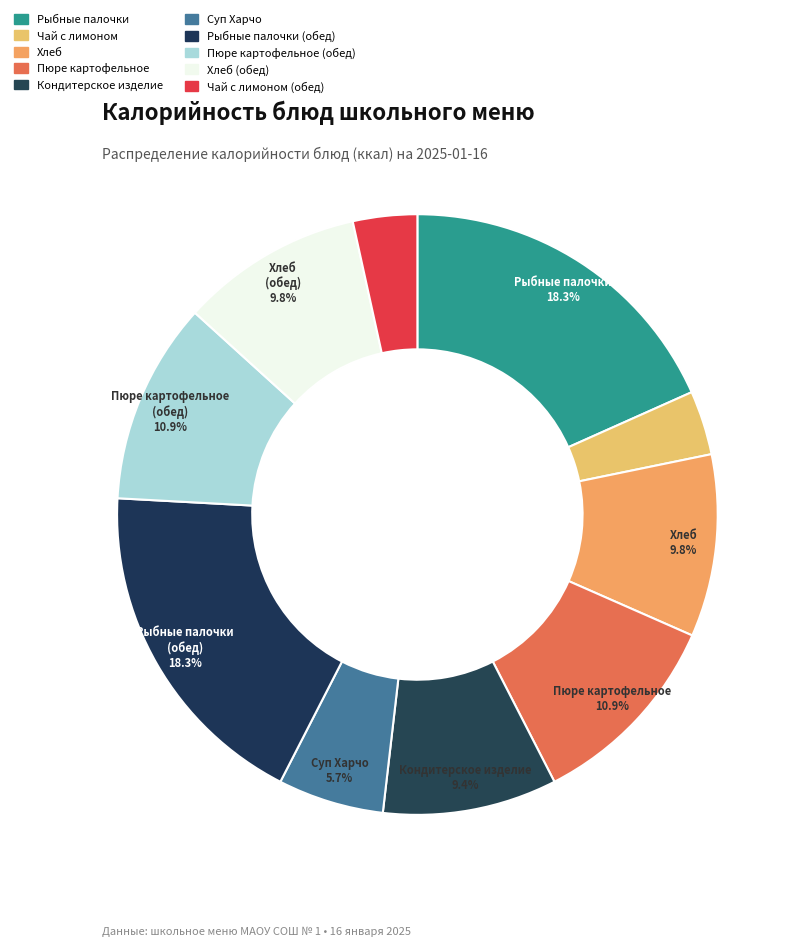

How many slices are in this pie chart?

10